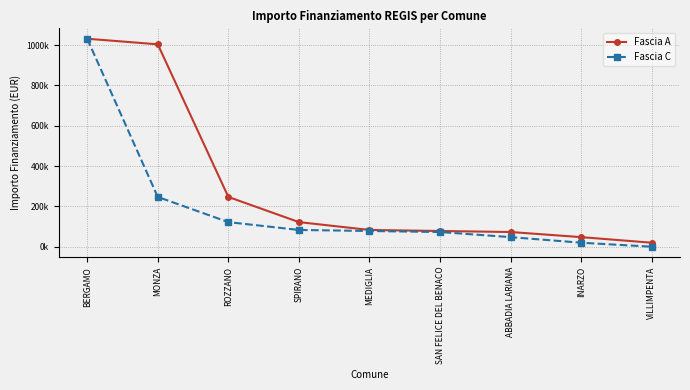

What are all the series names shown in the legend?

Fascia A, Fascia C